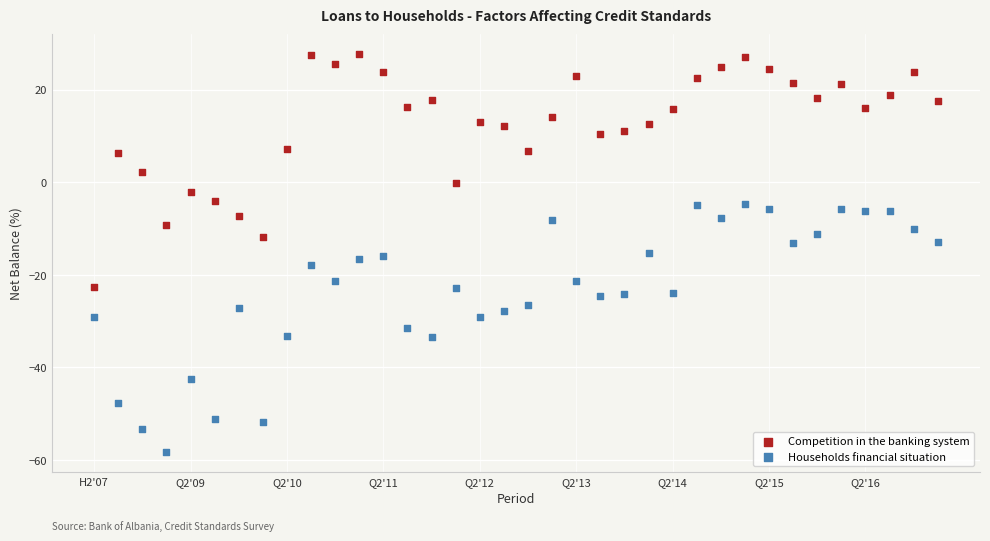

Which series reaches the maximum Y coordinate?

Competition in the banking system